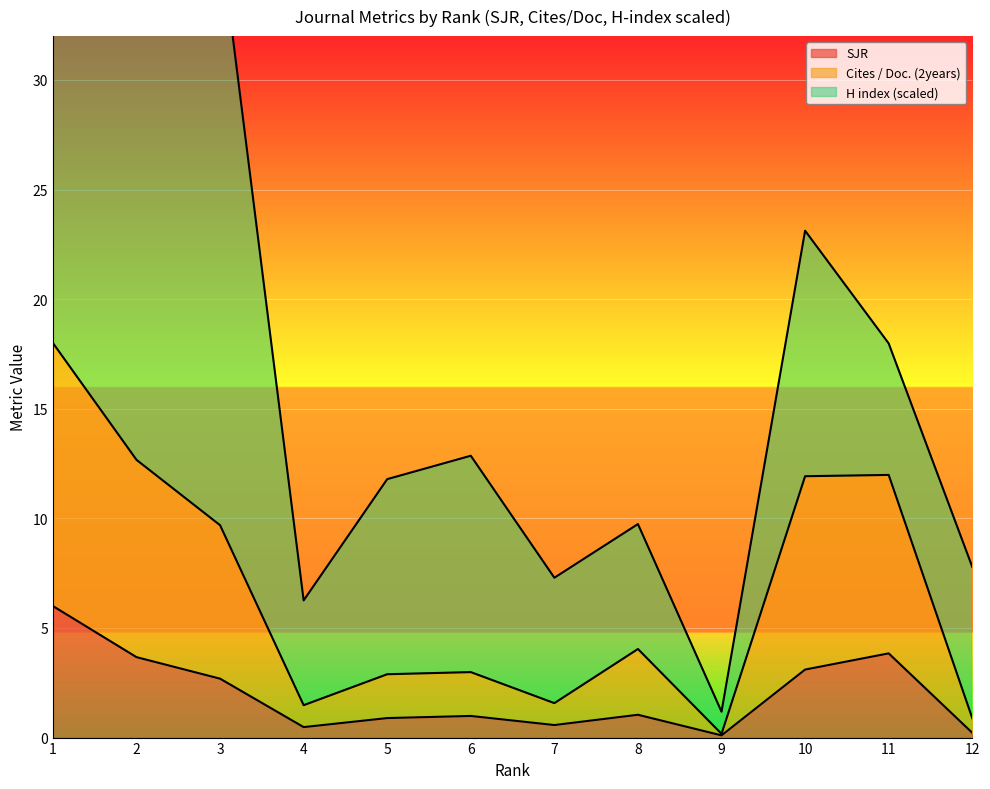

The value of SJR at 1 is 6.0. True or false?

True